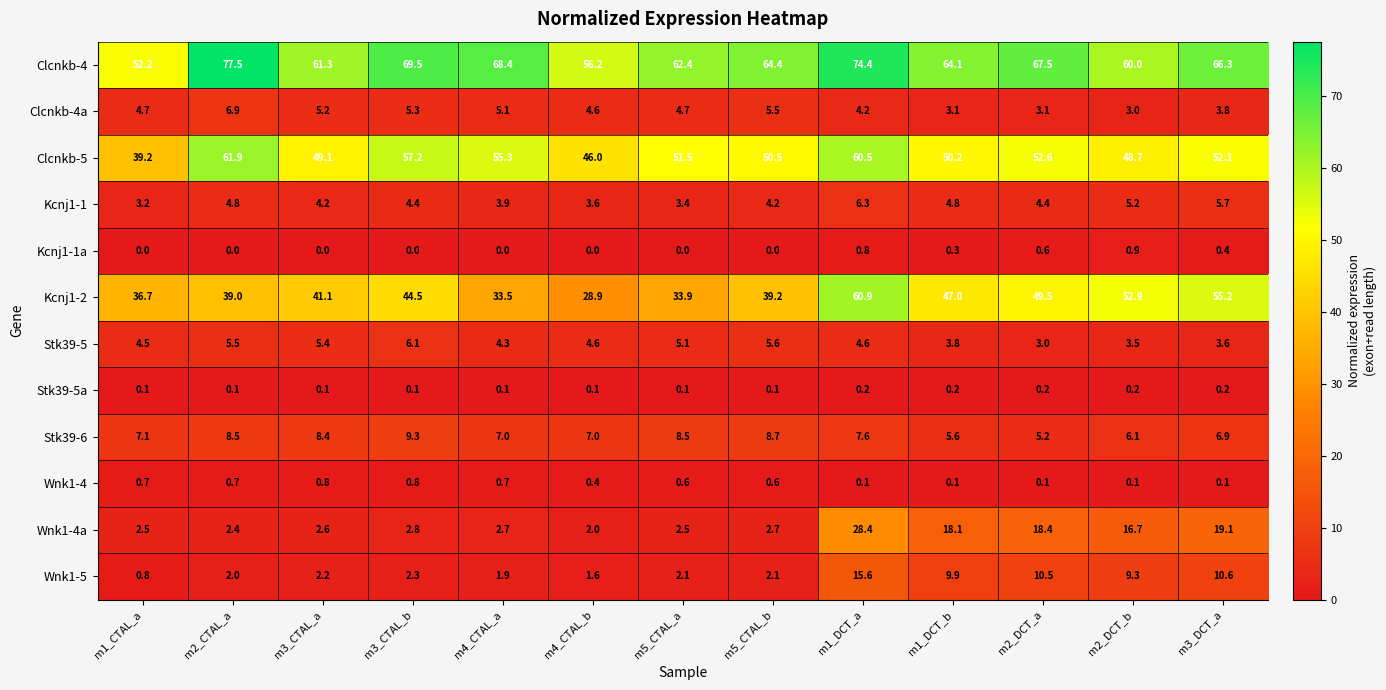

At which category does the chart reach its peak across all series?

m2_CTAL_a